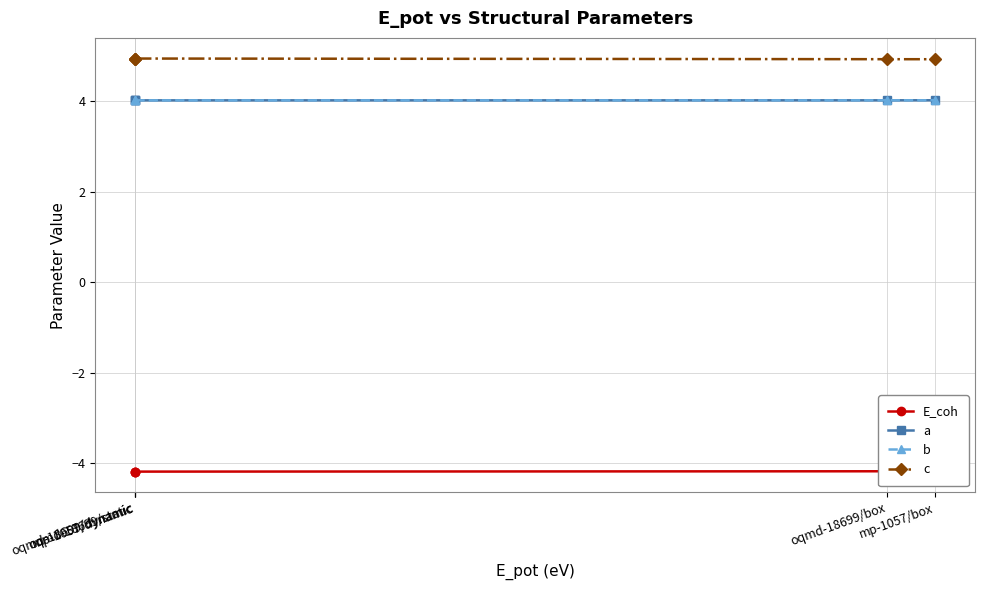

What is the greatest value displayed?

4.9